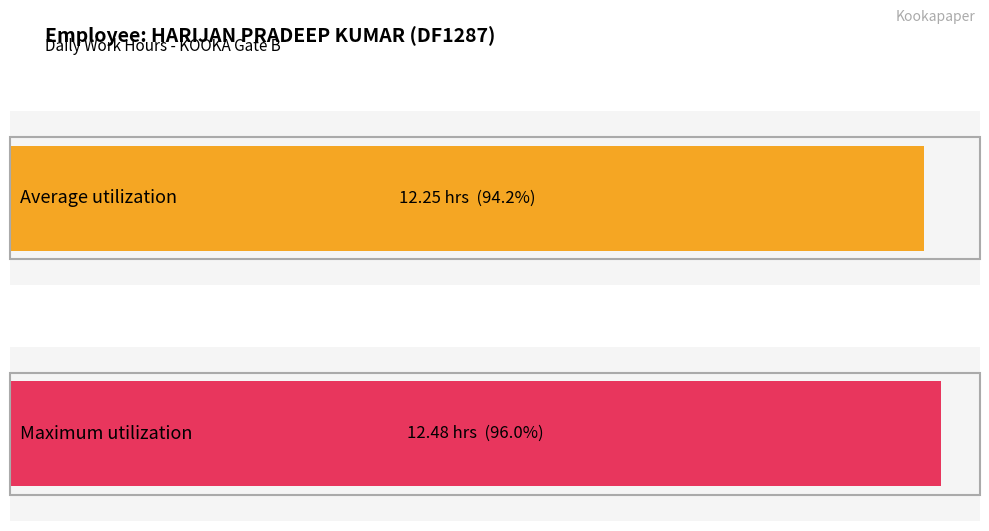

Are the bars grouped side by side (vs. stacked)?

No